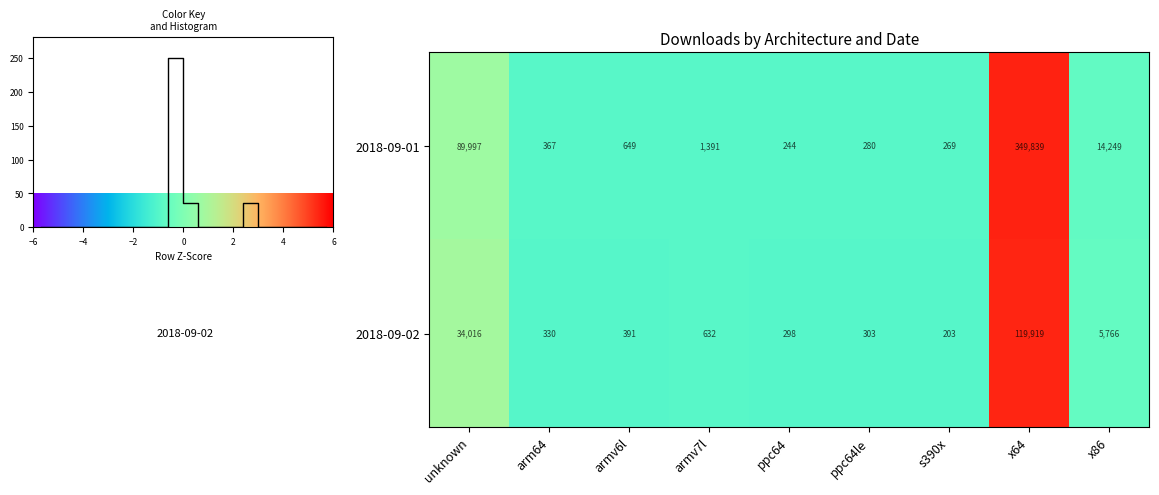

The value of 2018-09-02 at ppc64le is -0.5. True or false?

True